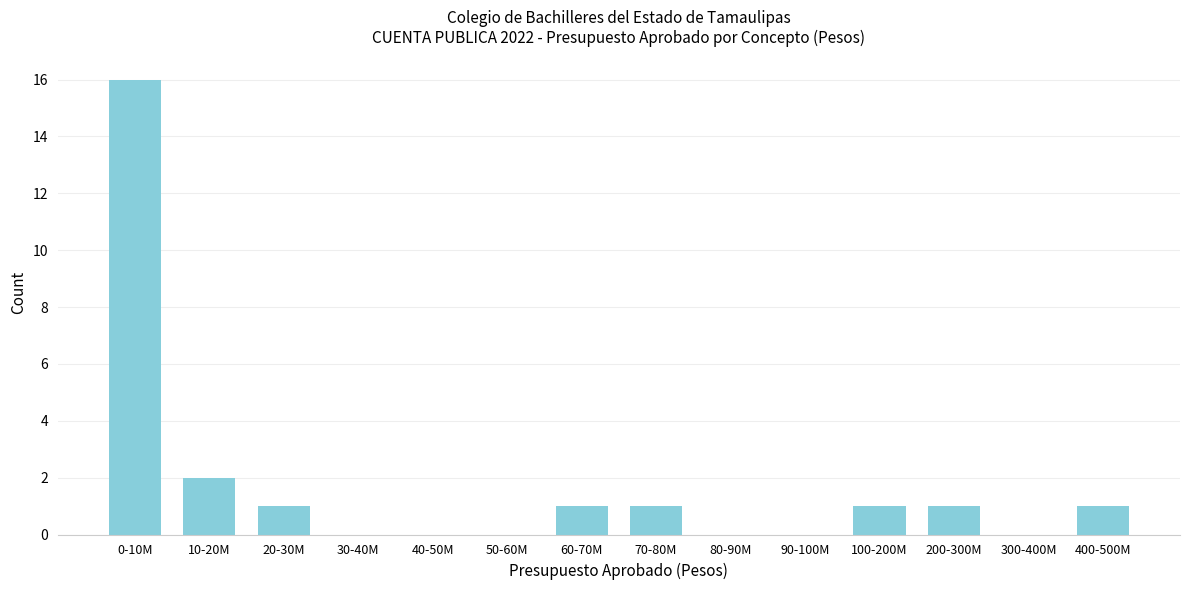

Reading right to left, transcribe all the data shown in this chart.

400-500M=1	300-400M=0	200-300M=1	100-200M=1	90-100M=0	80-90M=0	70-80M=1	60-70M=1	50-60M=0	40-50M=0	30-40M=0	20-30M=1	10-20M=2	0-10M=16